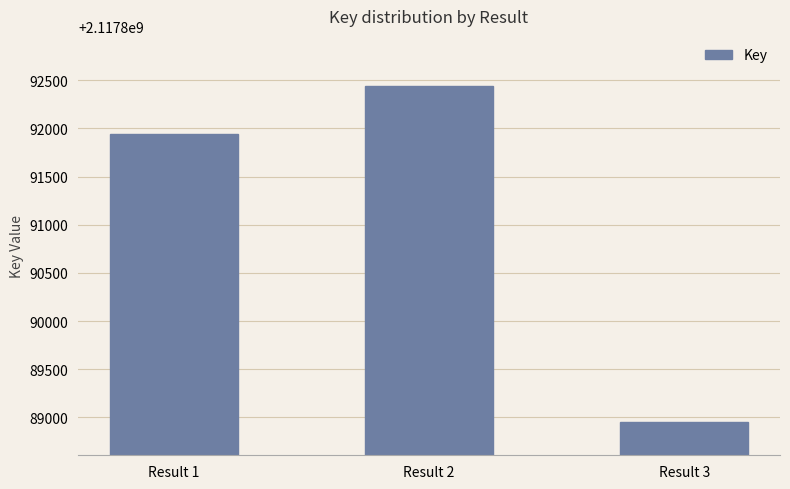

Read the value at Result 1.

2117891939